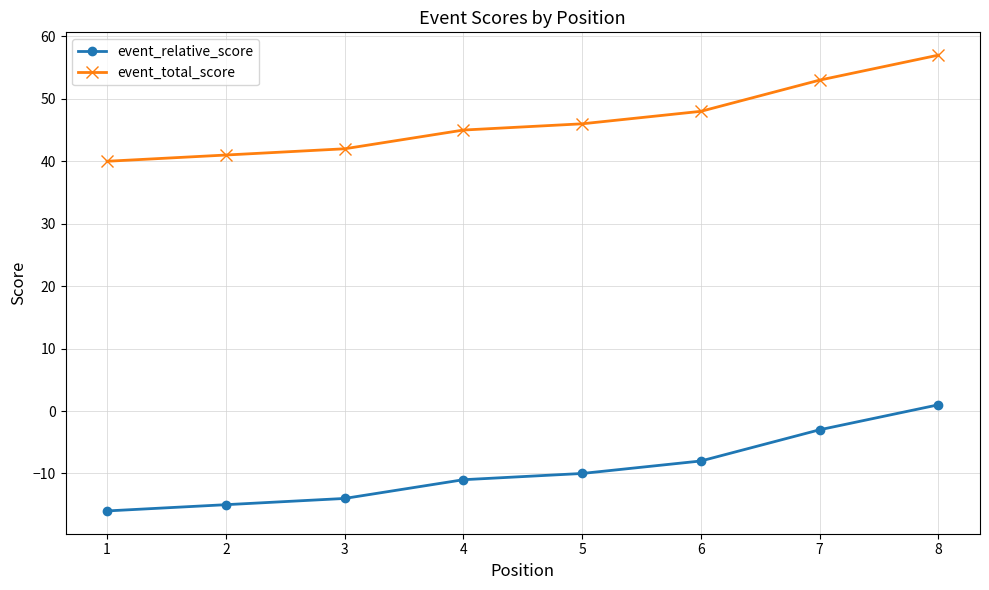

What is the sum of the event_relative_score values at 7 and 5?

-13